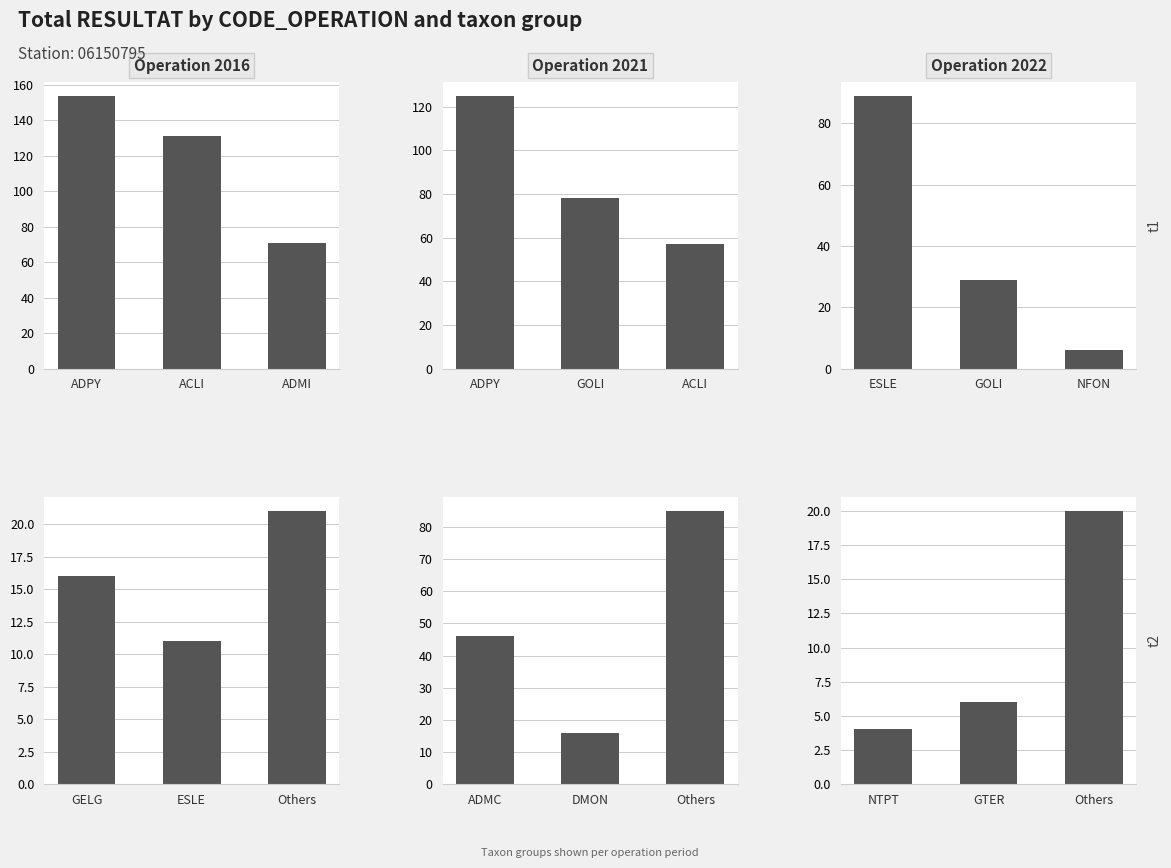

What is the minimum value shown in the chart?

4